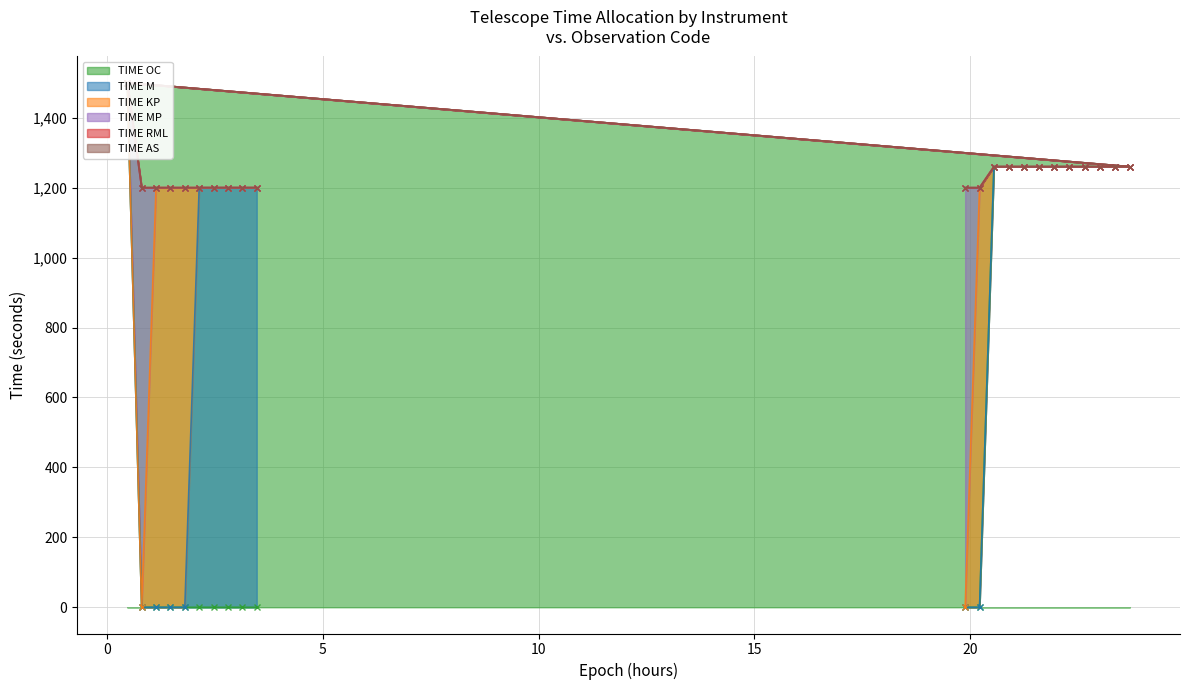

True or false: TIME KP has a value of 578 at OC102_2.

False